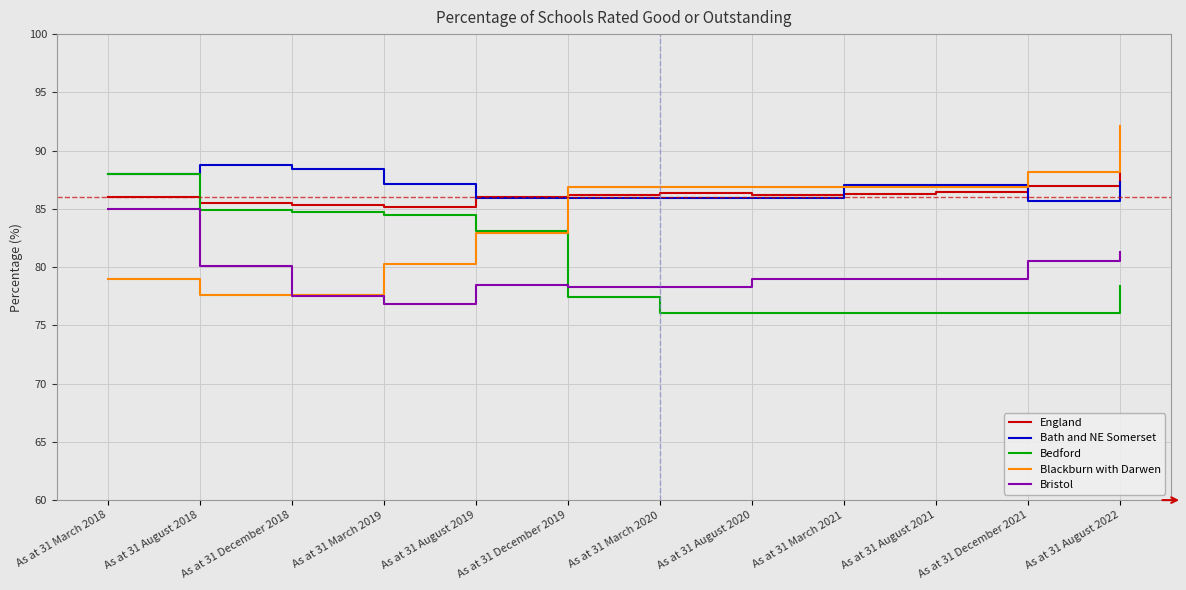

What is the difference between the highest and lowest values at As at 31 December 2019?

9.4